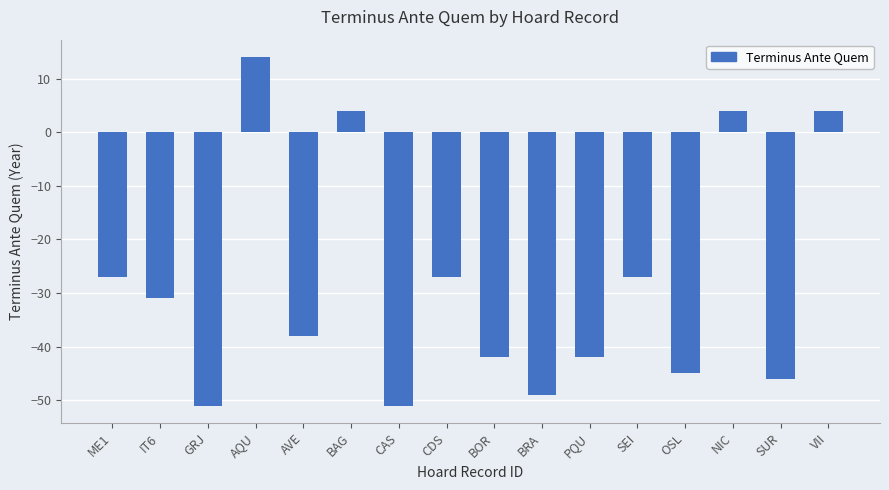

At which category does the chart reach its peak across all series?

AQU